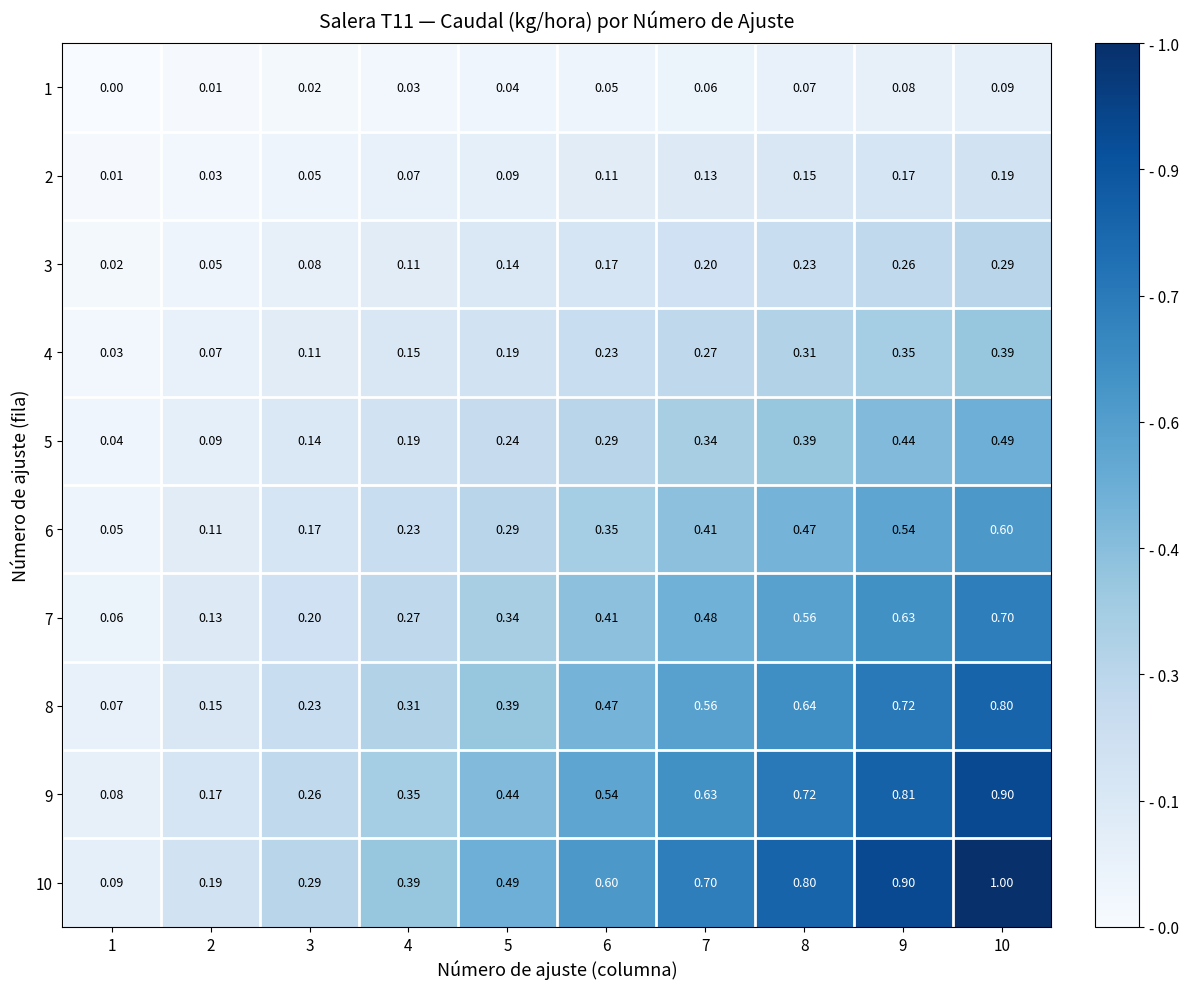

Is the value of 7 at 5 greater than the value of 5 at 1?

Yes